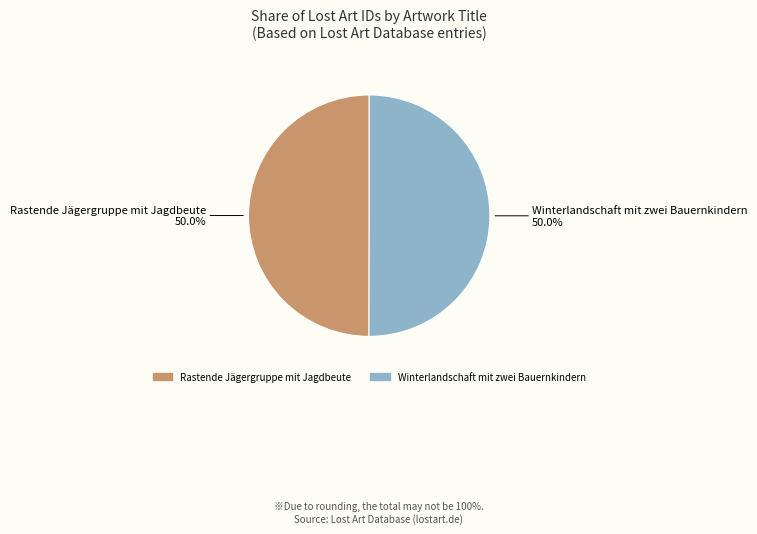

How many slices are in this pie chart?

2